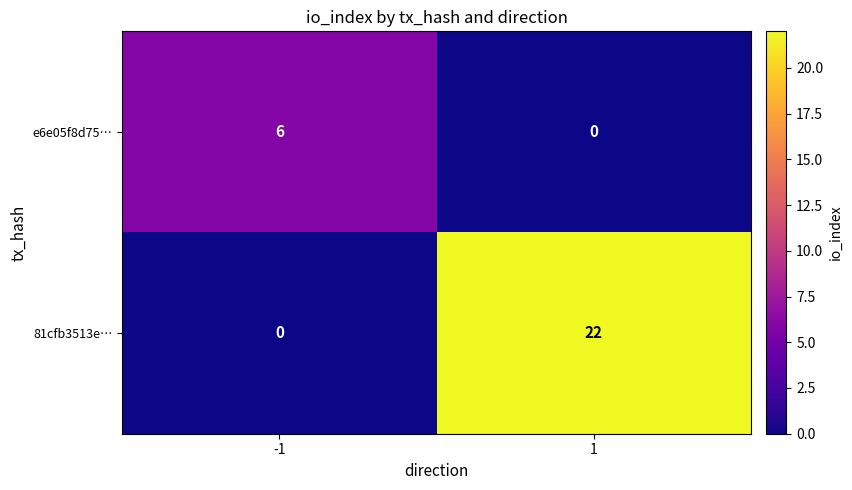

What is the total value across all series at -1?

6